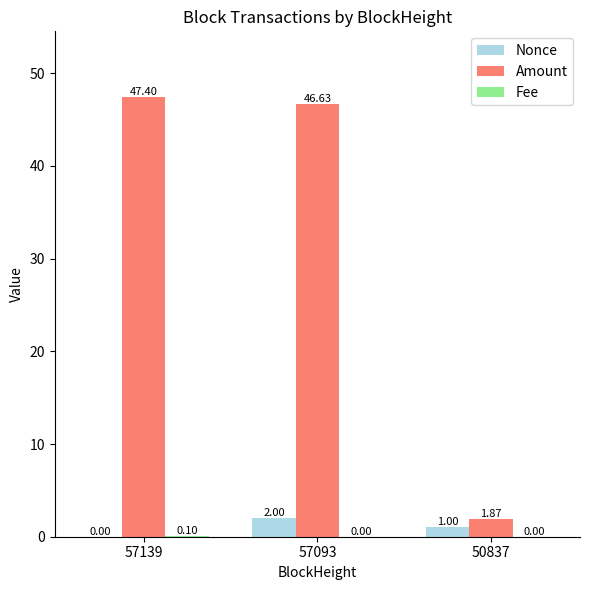

How many distinct data groups are displayed?

3